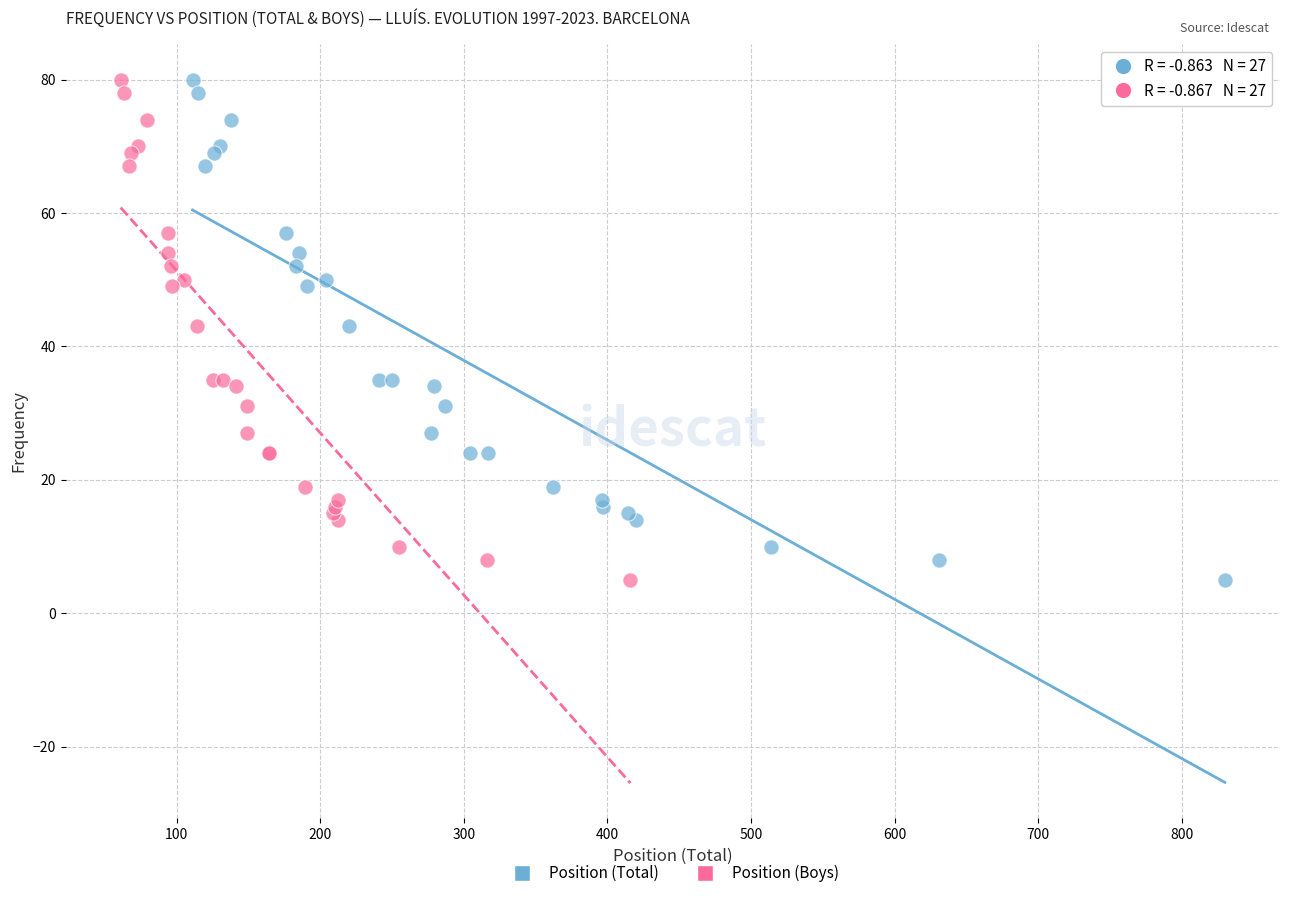

What are all the series names shown in the legend?

Position (Total), Position (Boys)